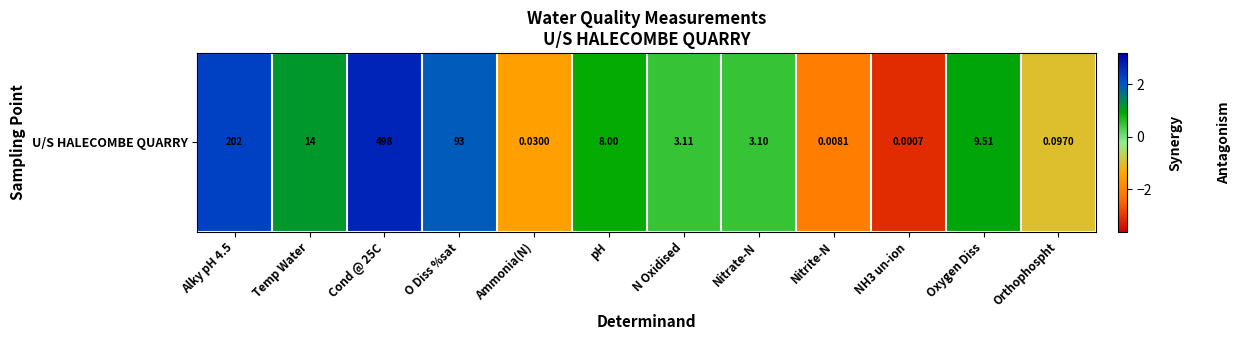

The value at Nitrate-N is 0.3. True or false?

False